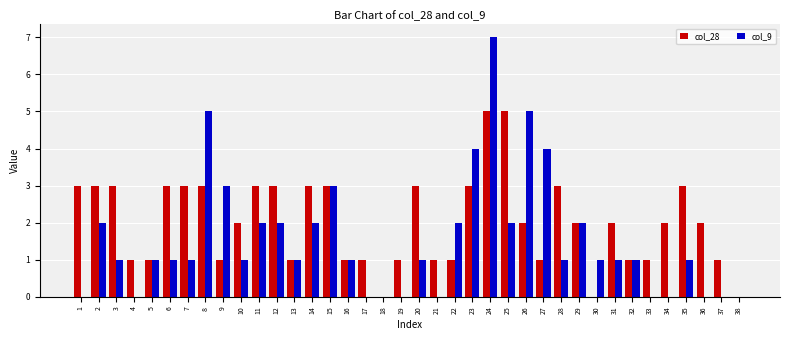

What is the sum of all col_28 values?

77